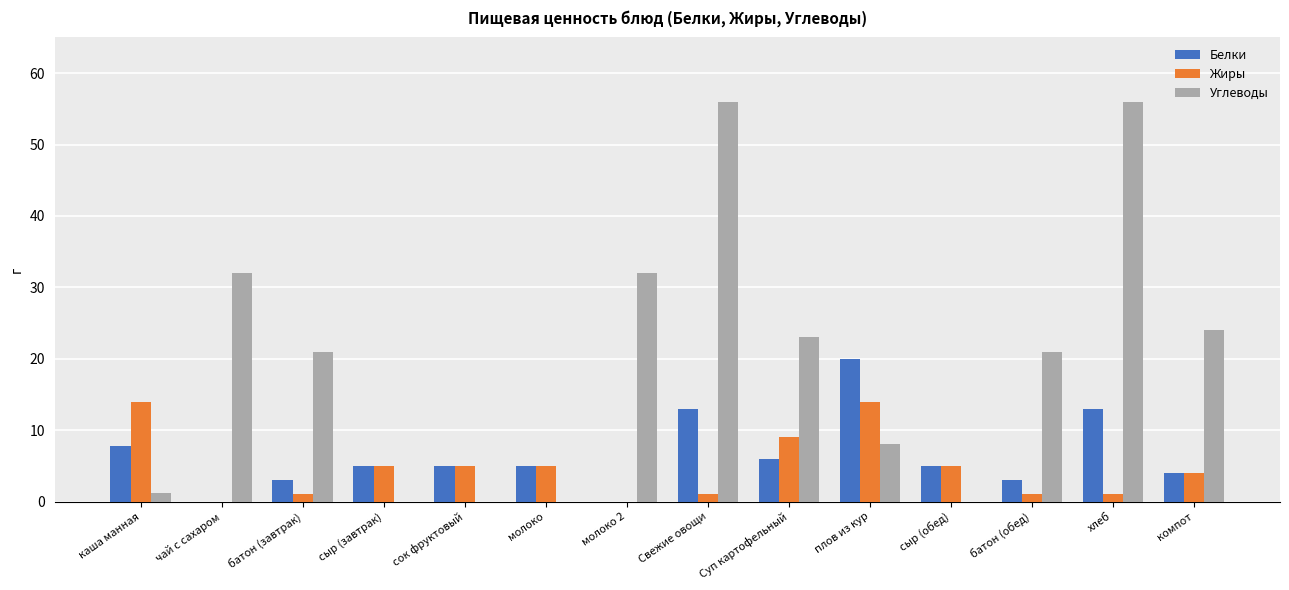

Which series has the widest spread of values?

Углеводы